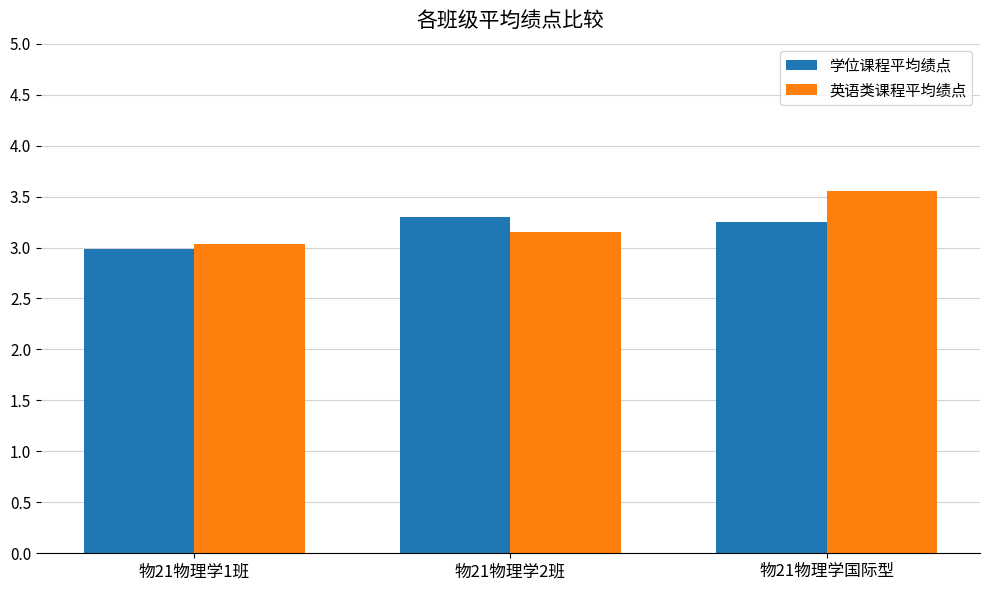

Which series changed the most between 物21物理学1班 and 物21物理学国际型?

英语类课程平均绩点